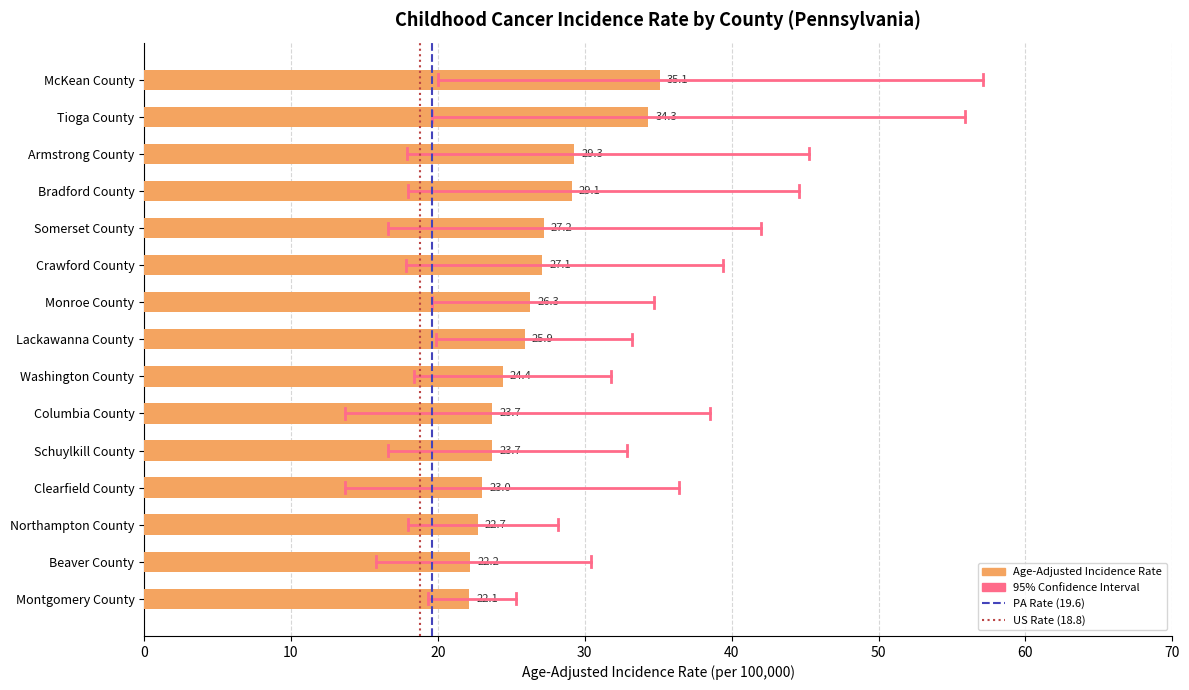

What is the label of the 6th bar from the top?

Crawford County